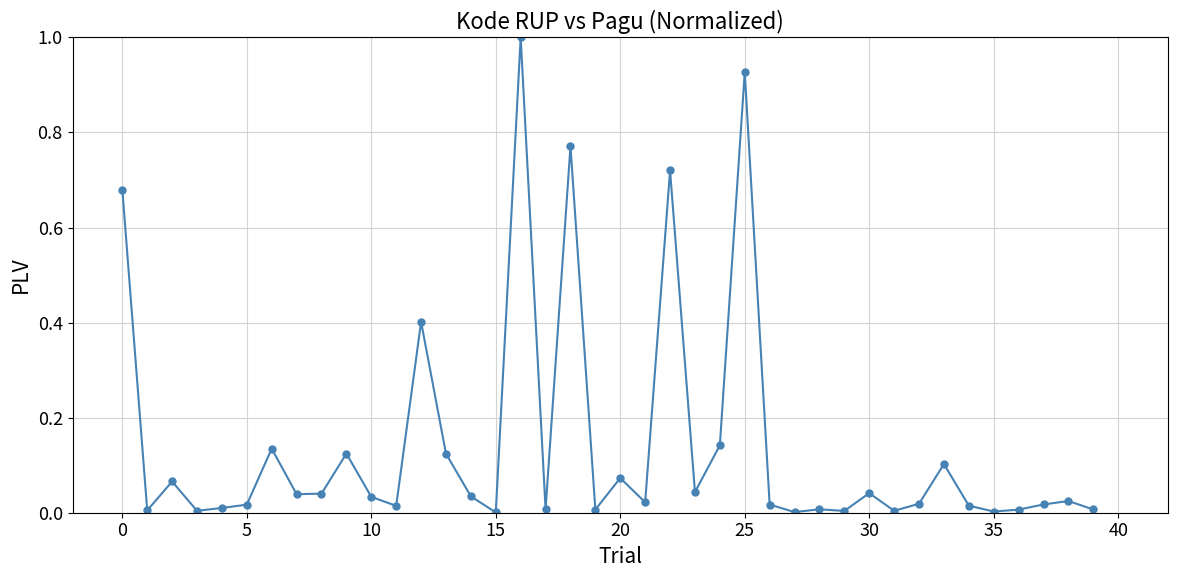

True or false: the data has more than 1 interior local peaks.

True